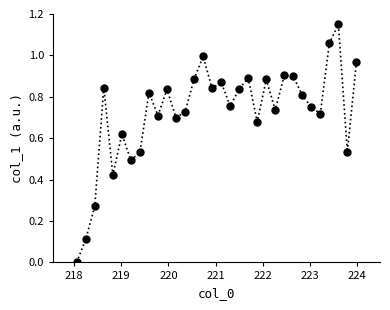

True or false: the data has more than 1 interior local peaks.

True